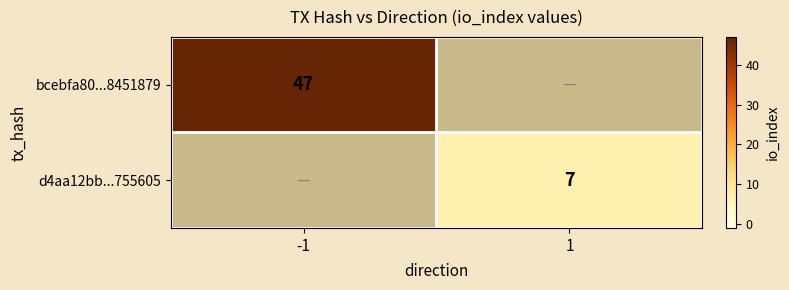

Is the value of d4aa12bb...755605 at 1 greater than the value of bcebfa80...8451879 at -1?

No